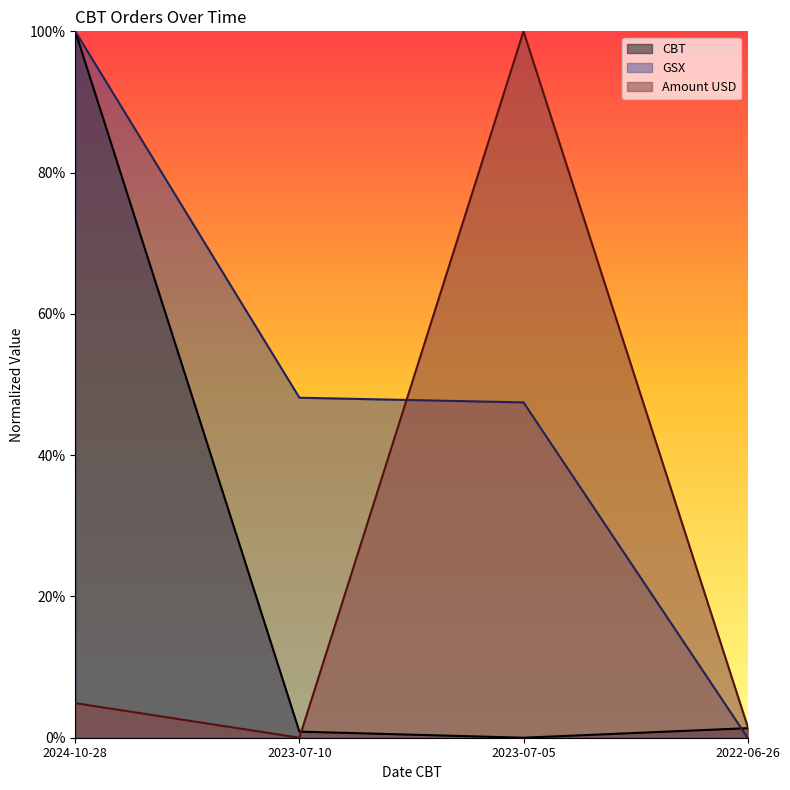

Reading right to left, list all the values displayed in this chart.

CBT: 2022-06-26=1.4	2023-07-05=0.0	2023-07-10=0.9	2024-10-28=100.0
GSX: 2022-06-26=0.0	2023-07-05=47.5	2023-07-10=48.1	2024-10-28=100.0
Amount USD: 2022-06-26=1.6	2023-07-05=100.0	2023-07-10=0.0	2024-10-28=4.9